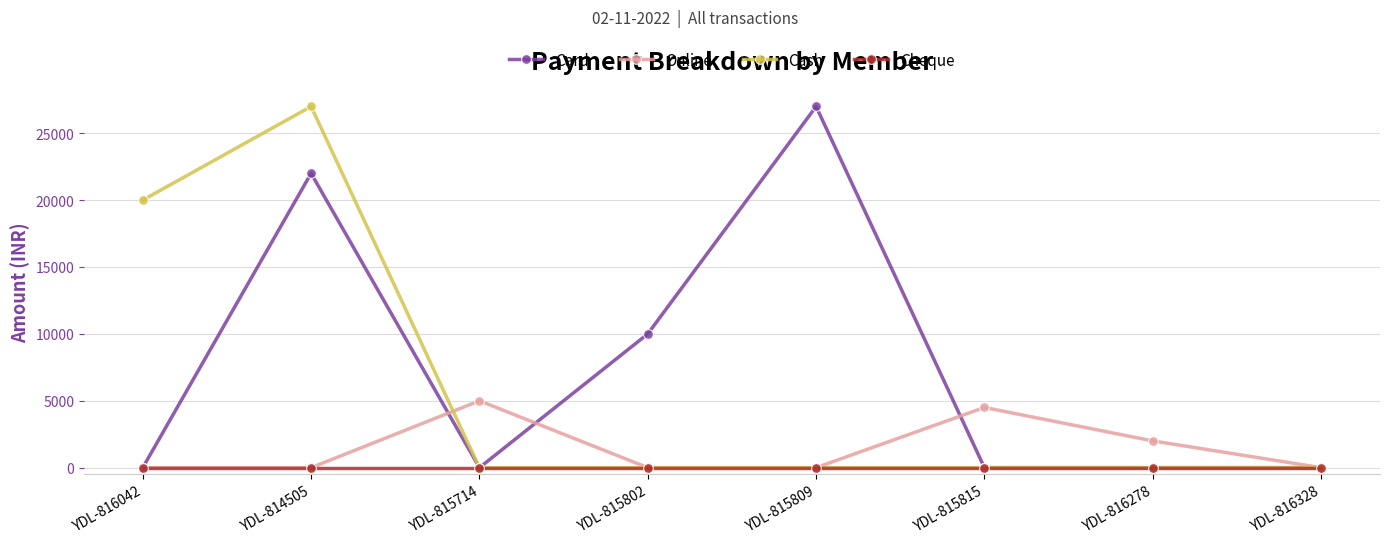

What is the label of the 2nd point from the right?

YDL-816278